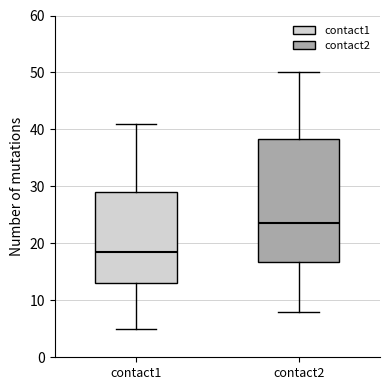

Reading left to right, read every box against the y-axis: the position of its median line, the range the box covers, and the ends of its whiskers. The values are not printed on the chart, so give them approximately, as read against the axis.

contact1: median 19, box 13 to 29, whiskers 5 to 41
contact2: median 24, box 17 to 38, whiskers 8 to 50